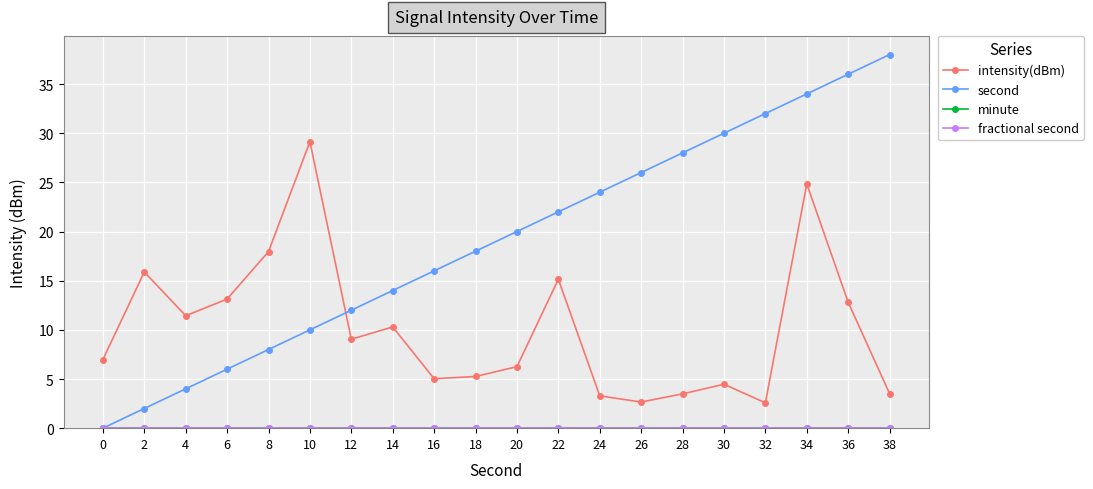

True or false: second and minute intersect in this chart.

False